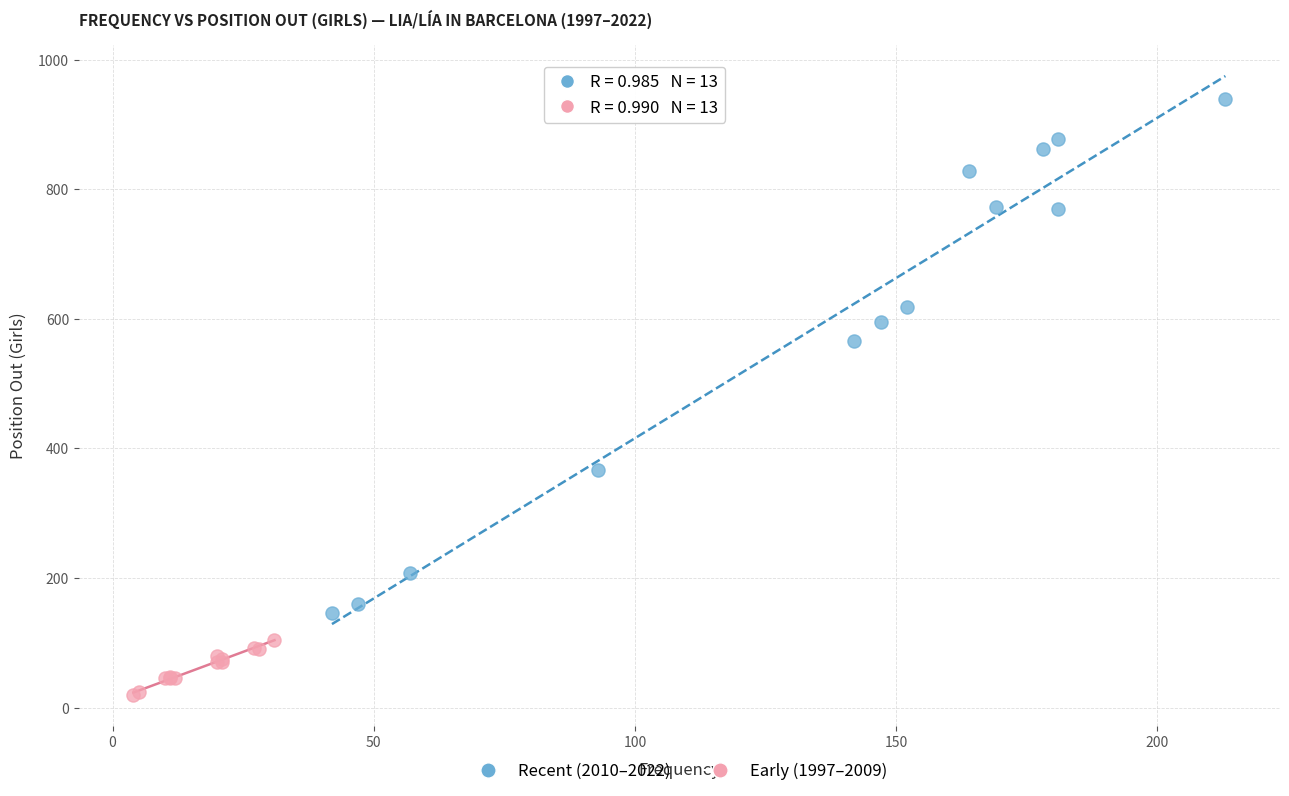

Which series reaches the maximum Y coordinate?

Recent (2010–2022)